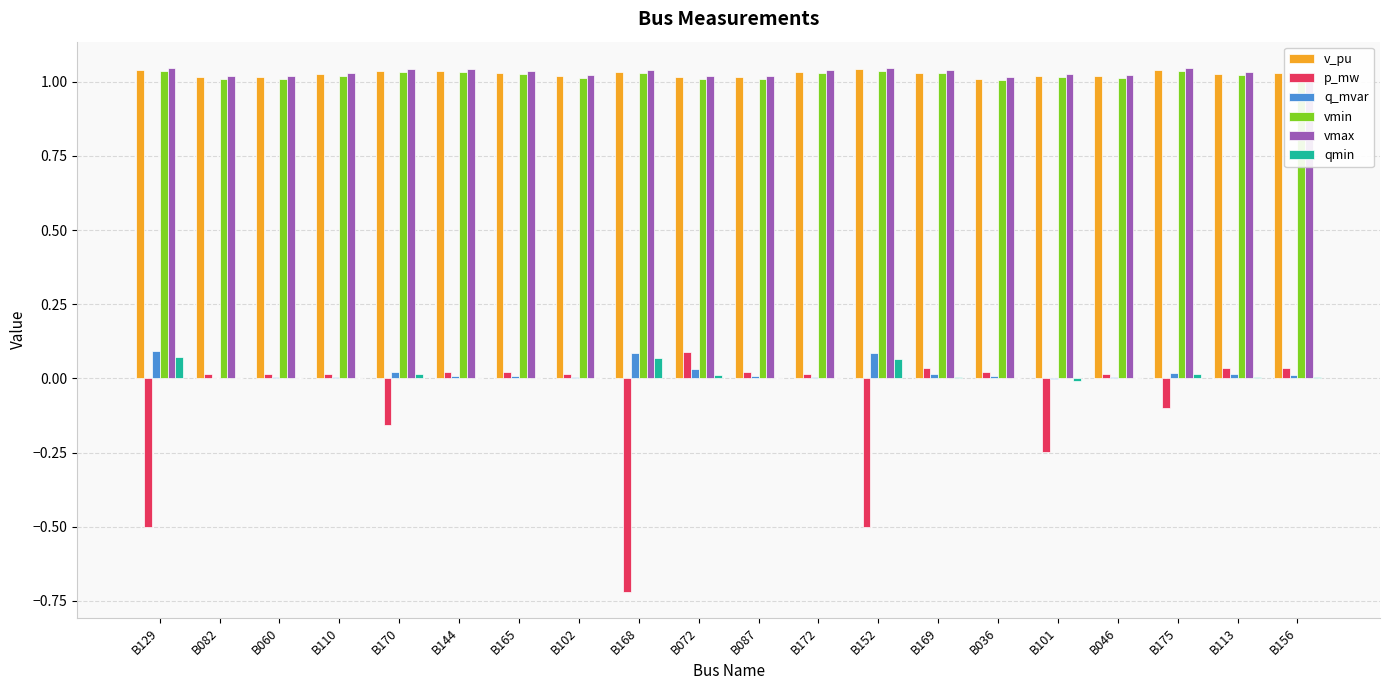

What is the sum of all p_mw values?

-1.9